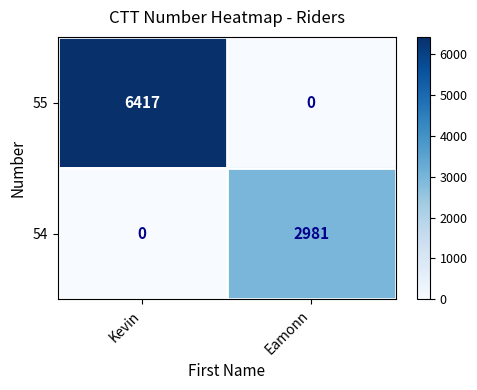

What is the total value across all series at Kevin?

6417